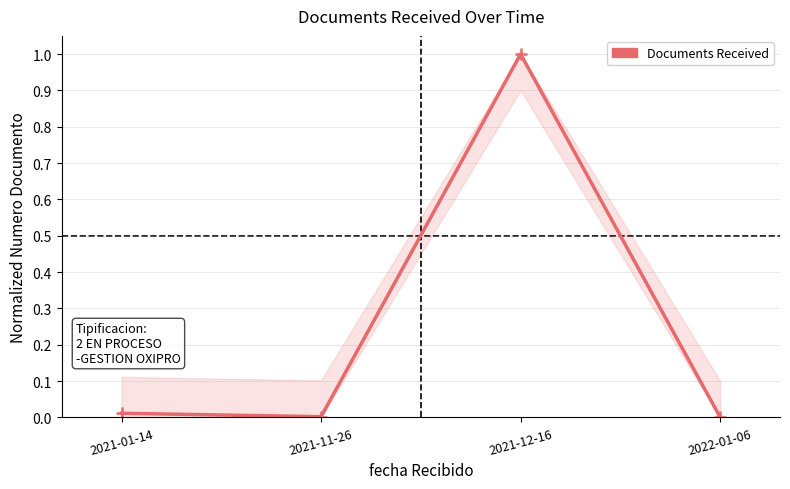

The value at 2021-11-26 is 0.0. True or false?

True